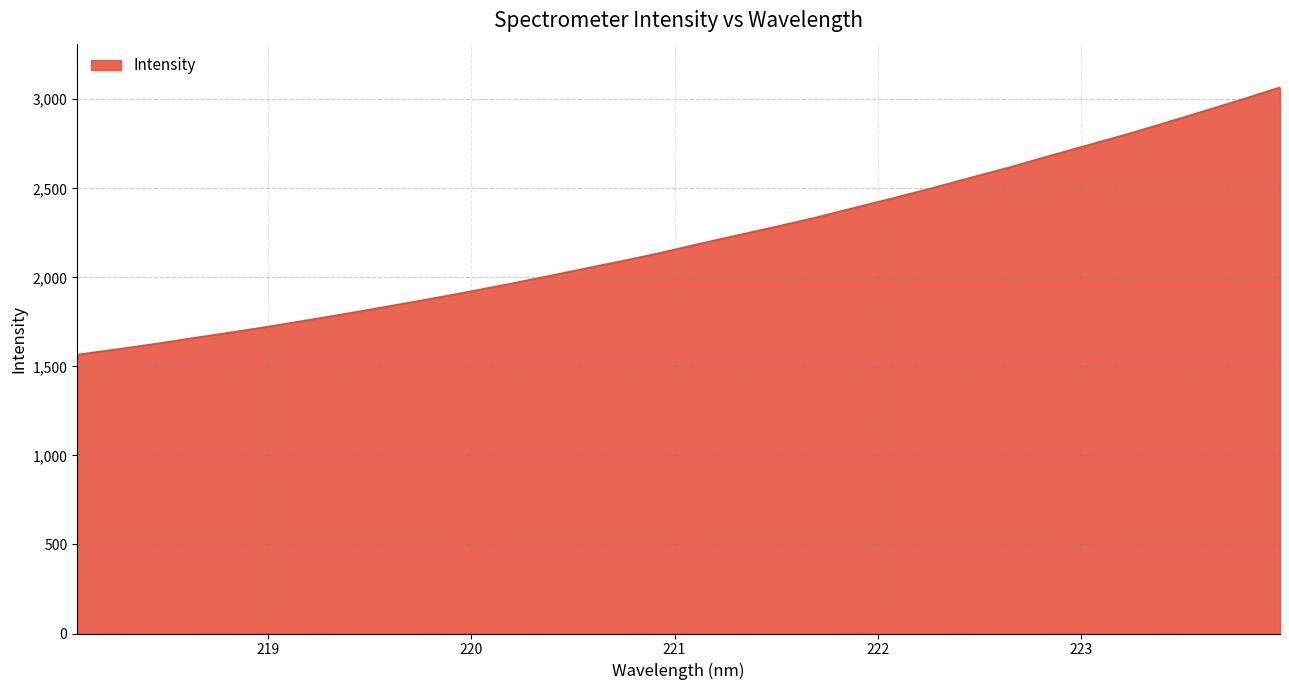

What is the smallest value displayed?

1565.9